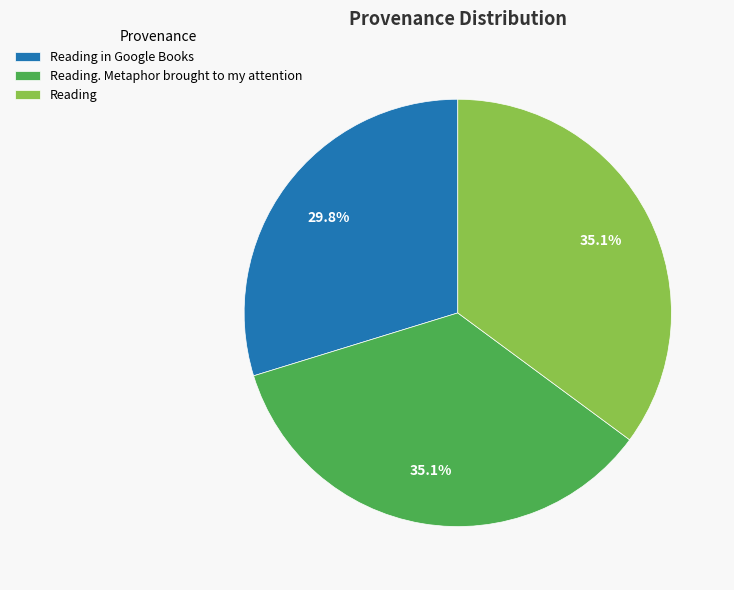

What percentage is the Reading. Metaphor brought to my attention slice, to the nearest percent?

35%